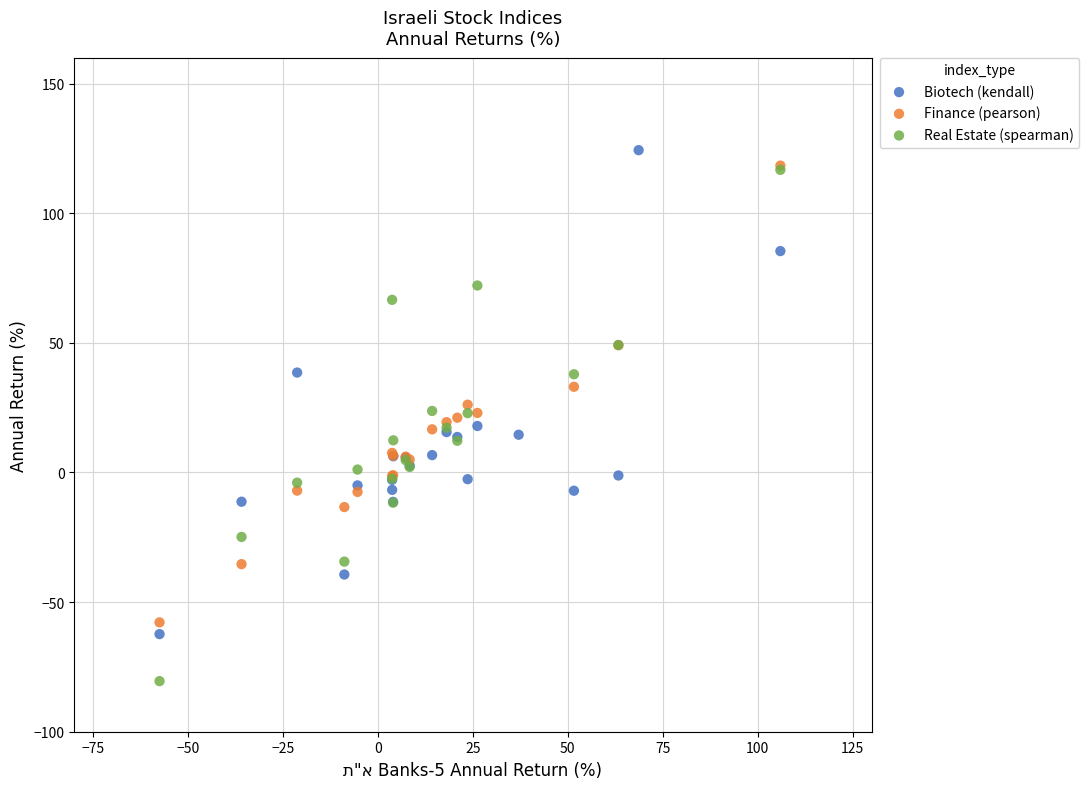

What are all the series names shown in the legend?

Biotech (kendall), Finance (pearson), Real Estate (spearman)